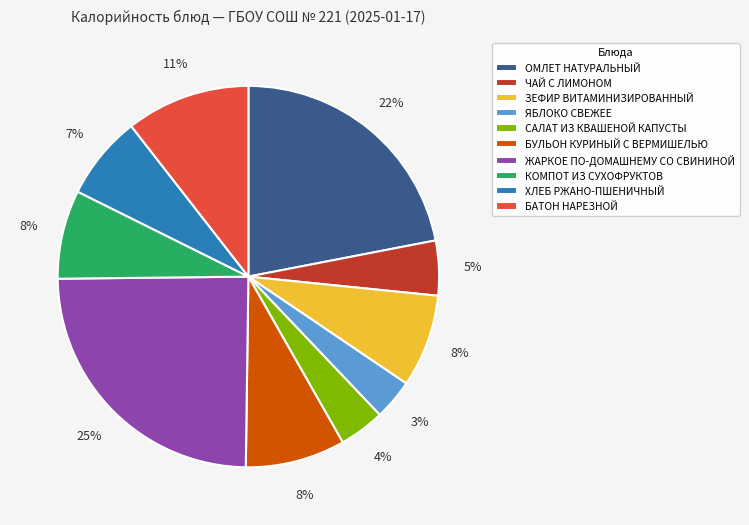

To the nearest percent, what is the difference between the ЗЕФИР ВИТАМИНИЗИРОВАННЫЙ and БАТОН НАРЕЗНОЙ slice percentages?

3%